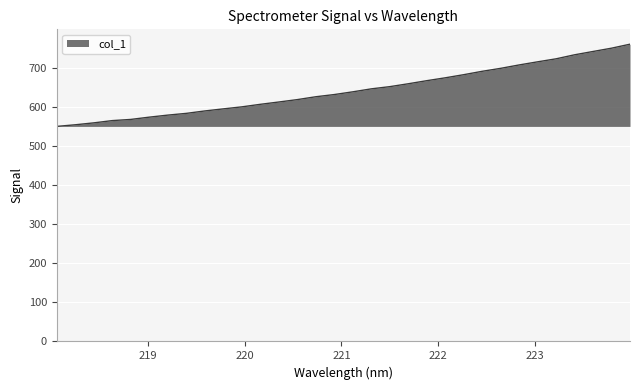

What is the difference between the maximum and minimum values?

210.5